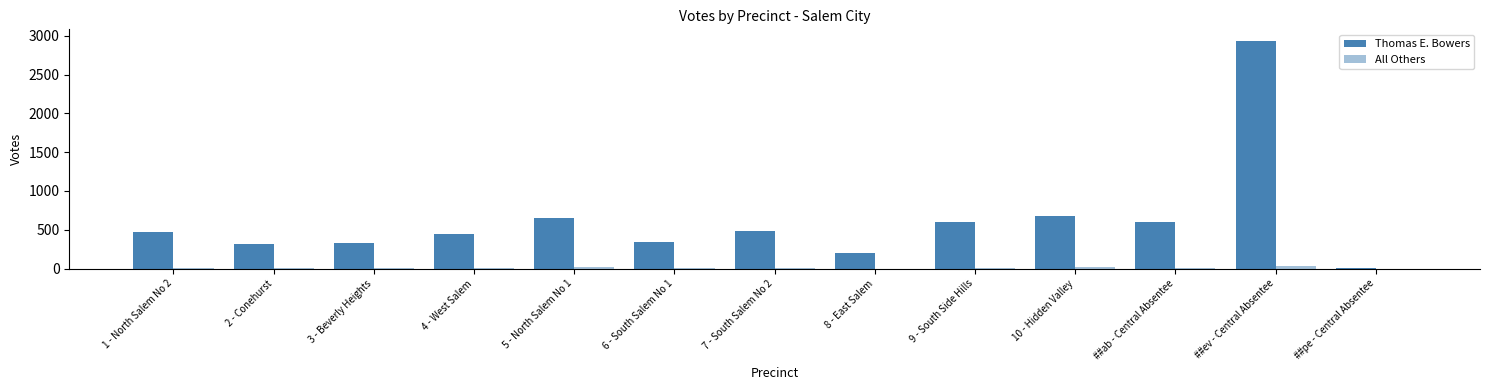

Are the bars horizontal?

No